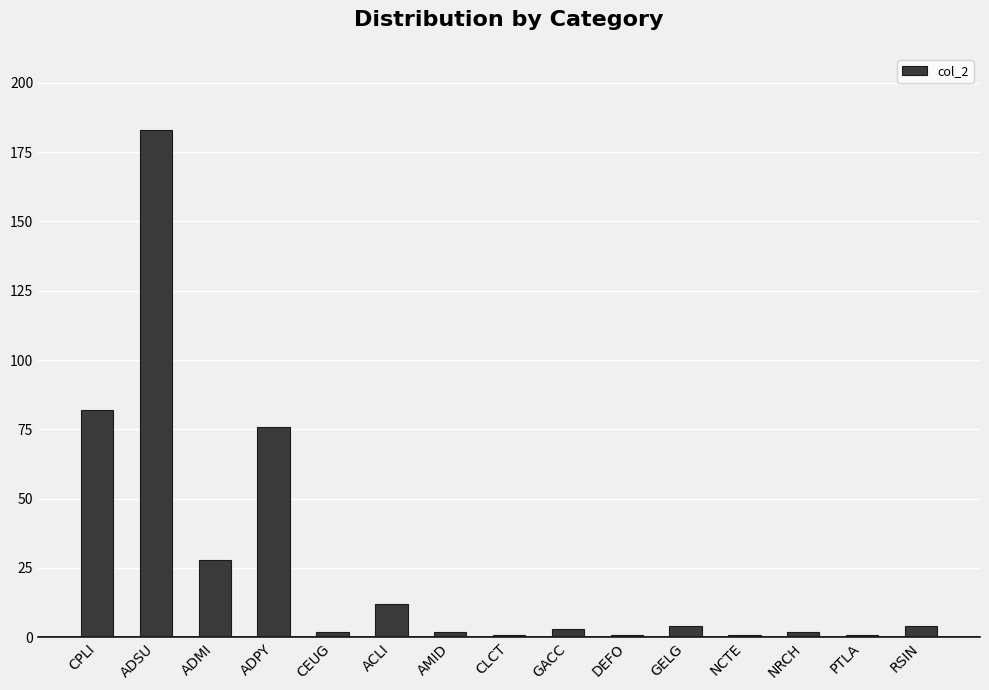

Where is the data nearest to the value 92?

CPLI